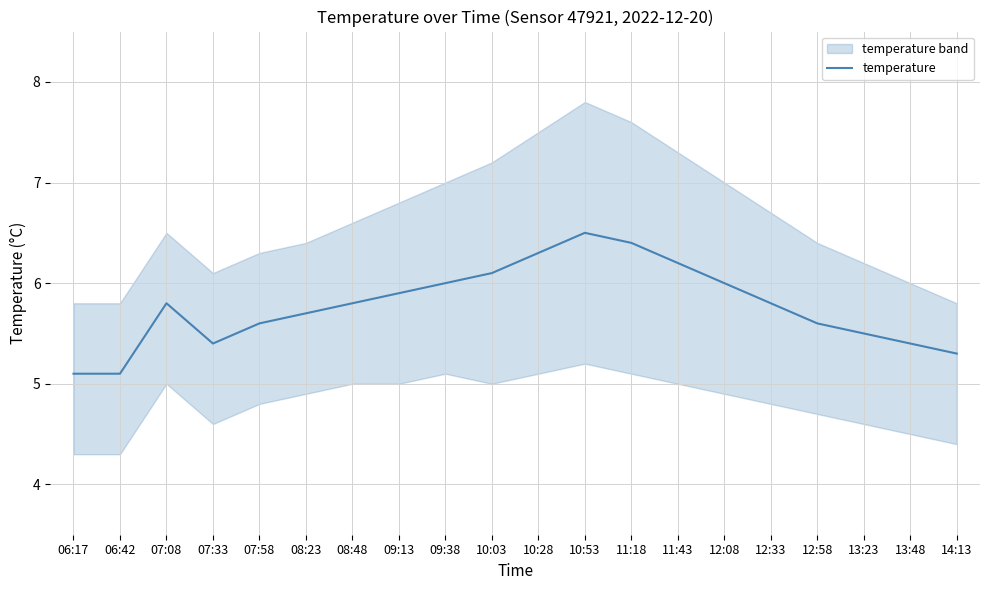

What is the difference between the values at 06:17 and 12:58?

0.5